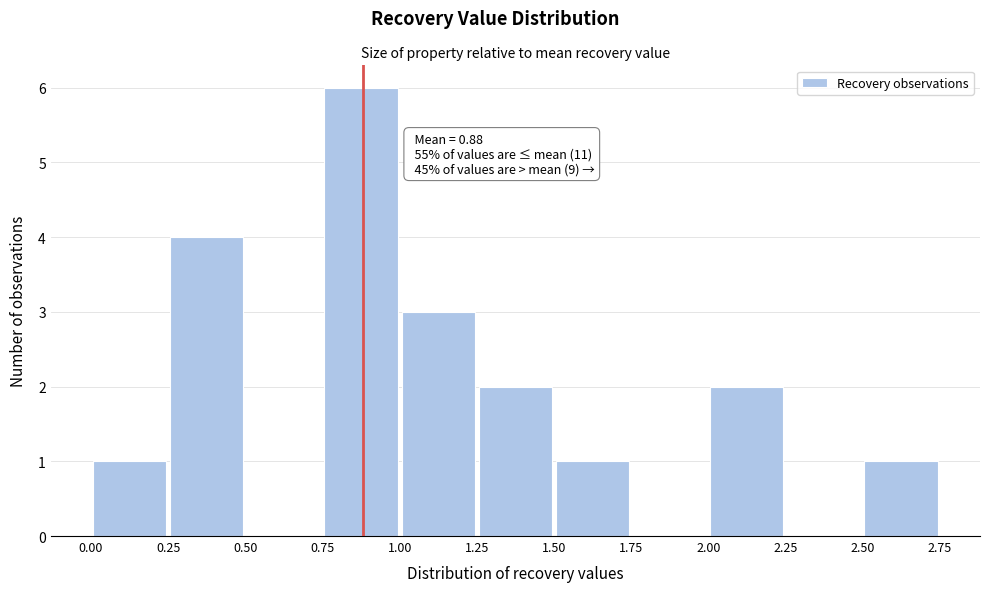

Which range on the x-axis has the tallest bar?

0.75 to 1.00